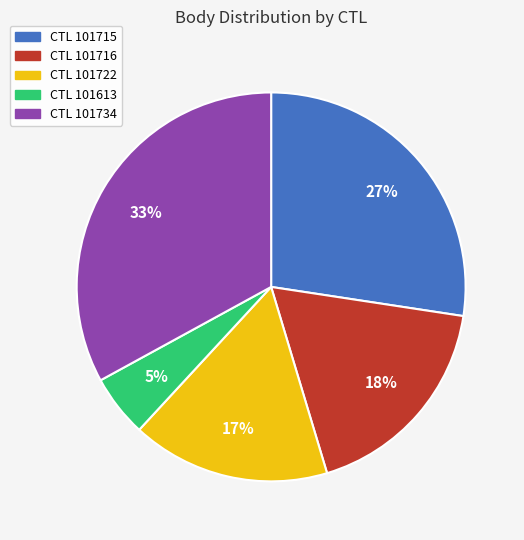

Does any single category account for the majority?

No